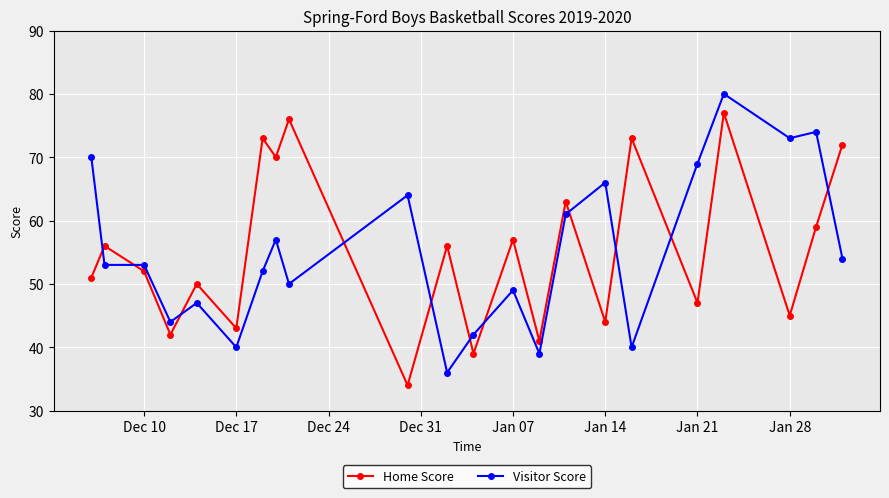

Rank the series by their maximum value, from lowest to highest.

Home Score, Visitor Score